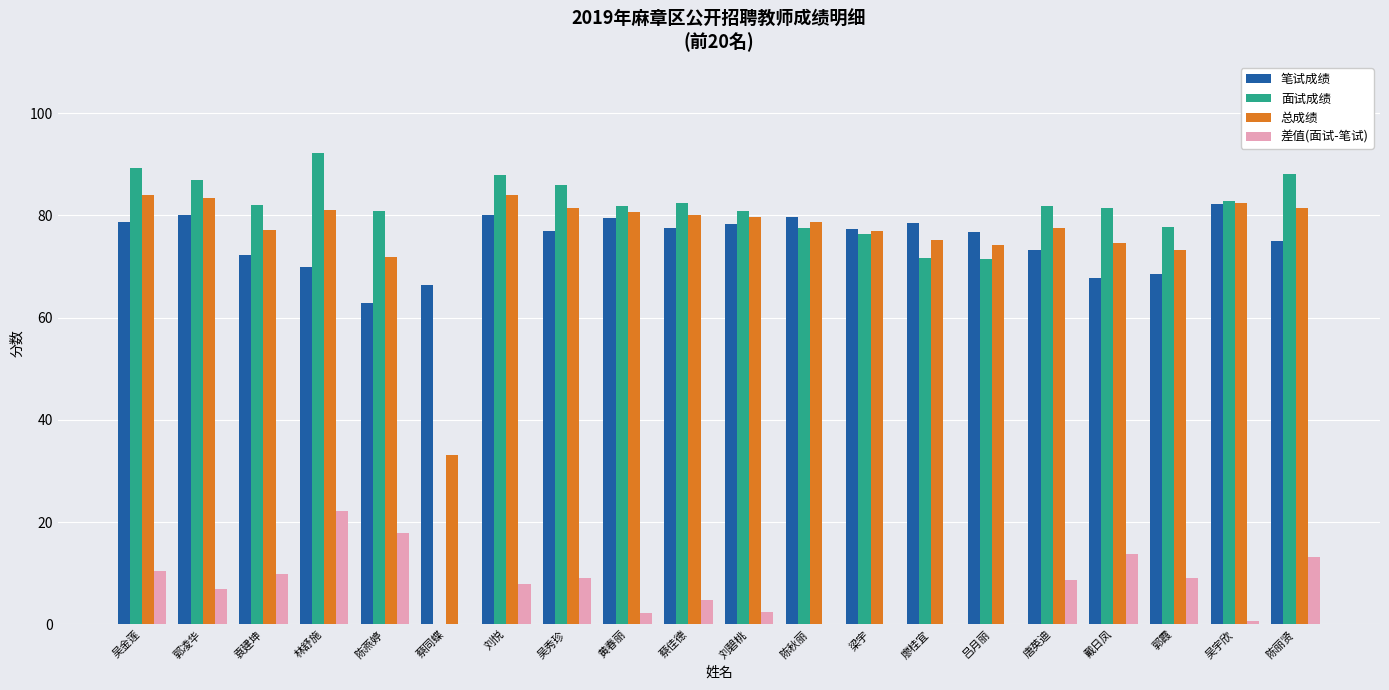

Which category has the lowest value across all series?

蔡同蝶